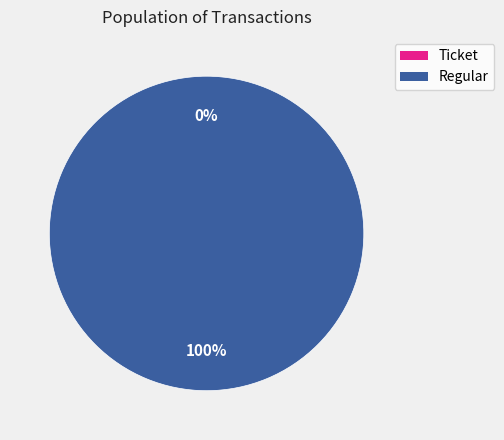

What portion of the pie excludes Ticket?

100.0%